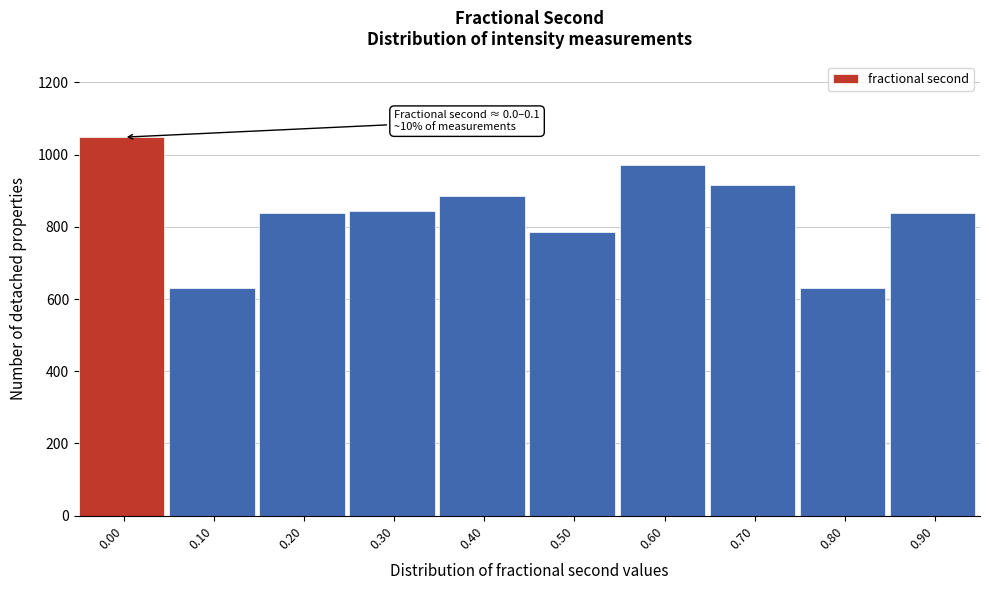

Reading left to right, extract all data points from this chart.

0.00=1048	0.10=630	0.20=839	0.30=845	0.40=886	0.50=785	0.60=970	0.70=916	0.80=630	0.90=839